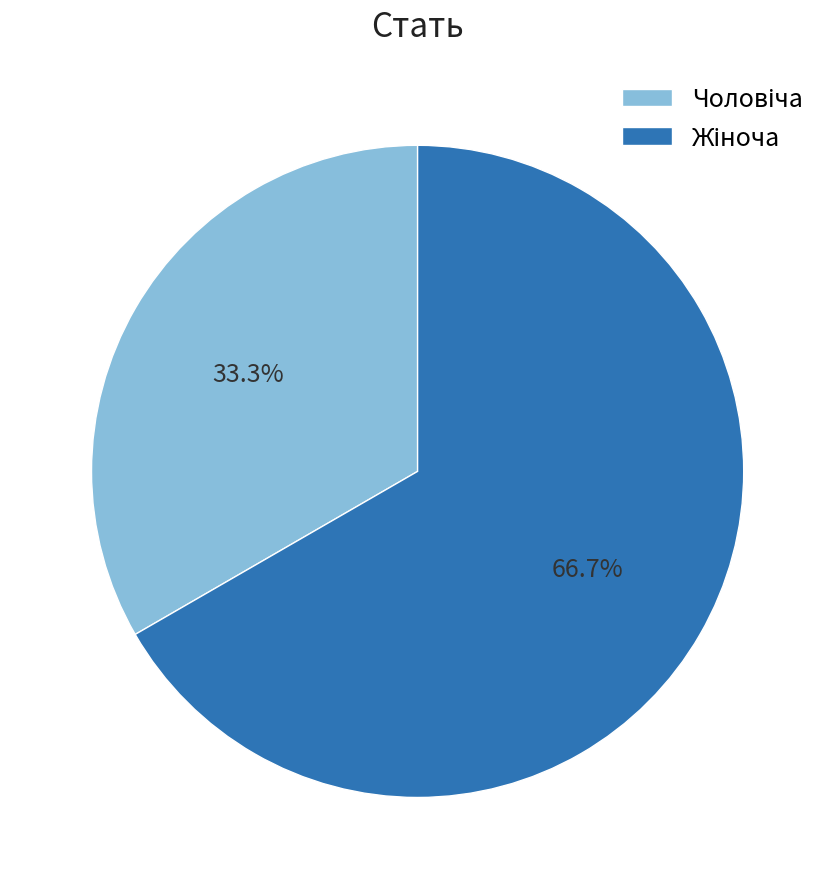

Is there any slice that represents more than half of the pie?

Yes